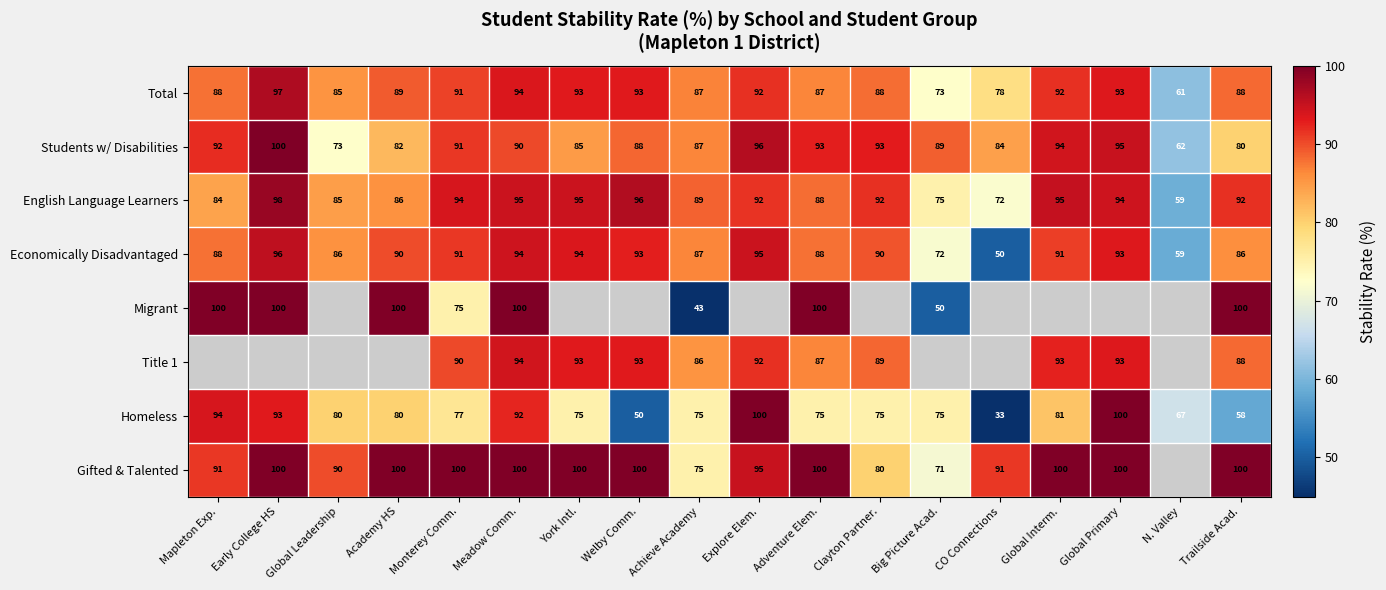

Which category has the highest value in the English Language Learners series?

Early College HS